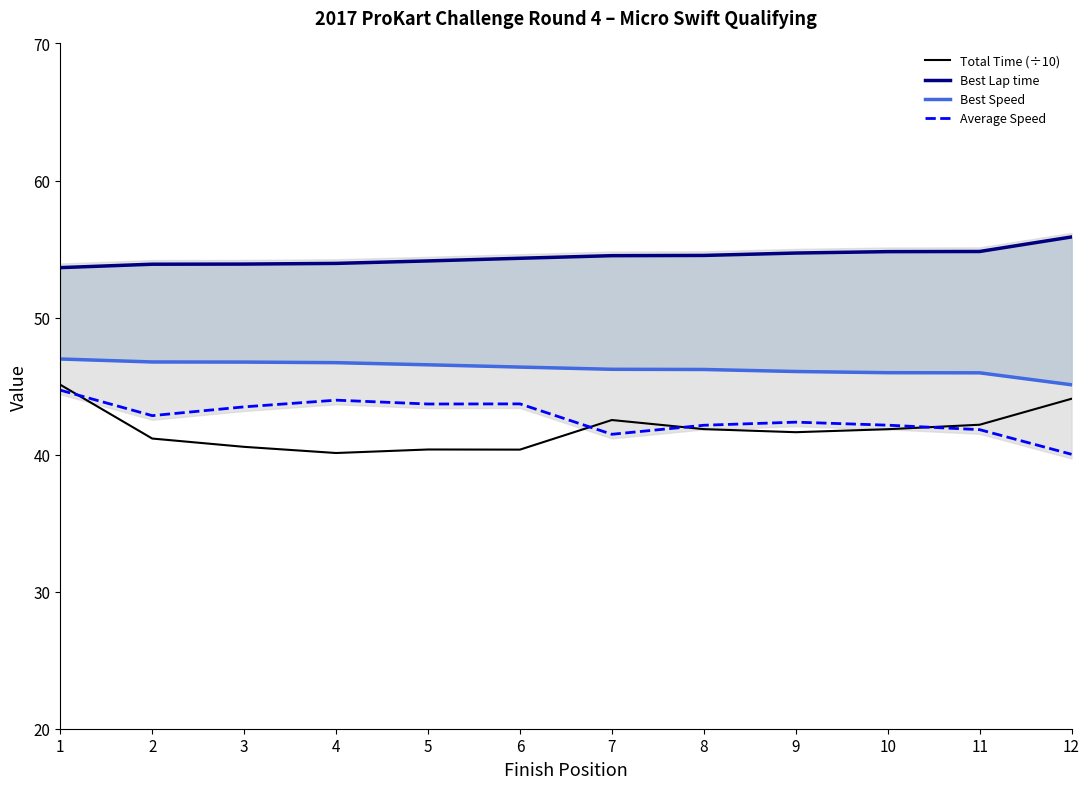

What is the value of the Best Speed point at the 8th from the left?

46.2